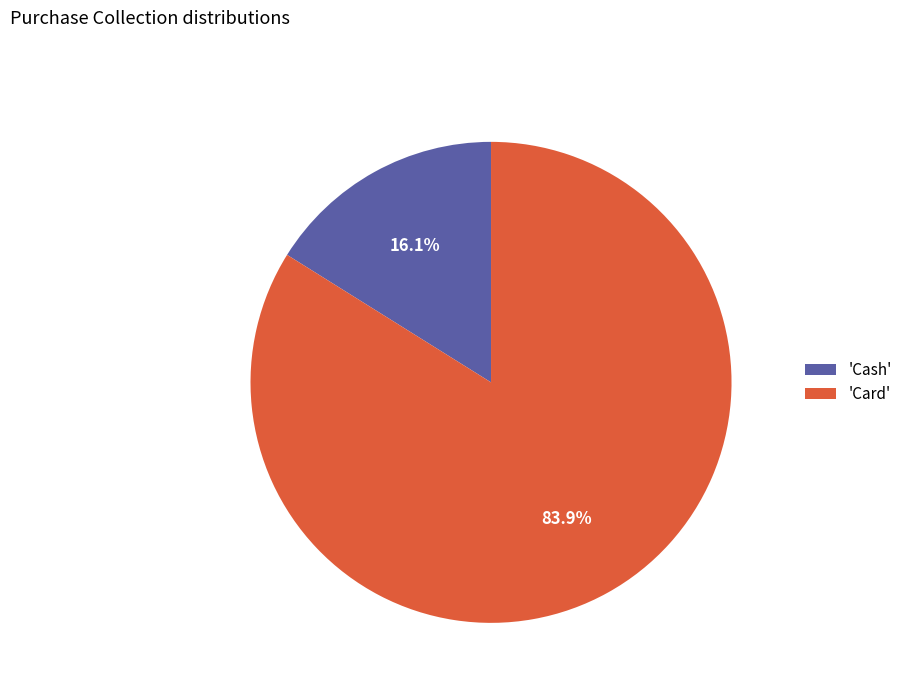

What is the majority slice?

'Card'